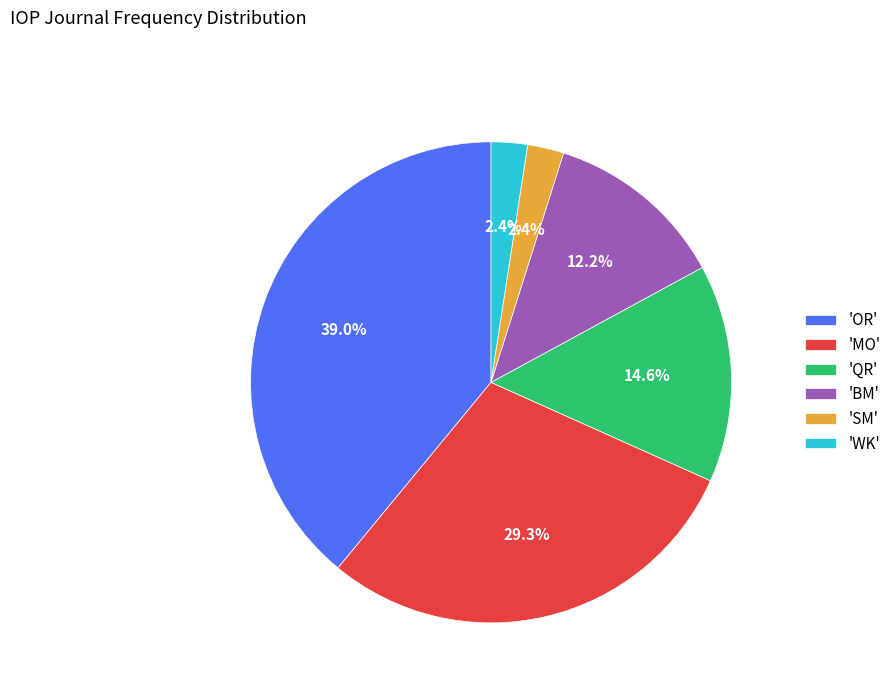

Between 'MO' and 'BM', which is larger?

'MO'